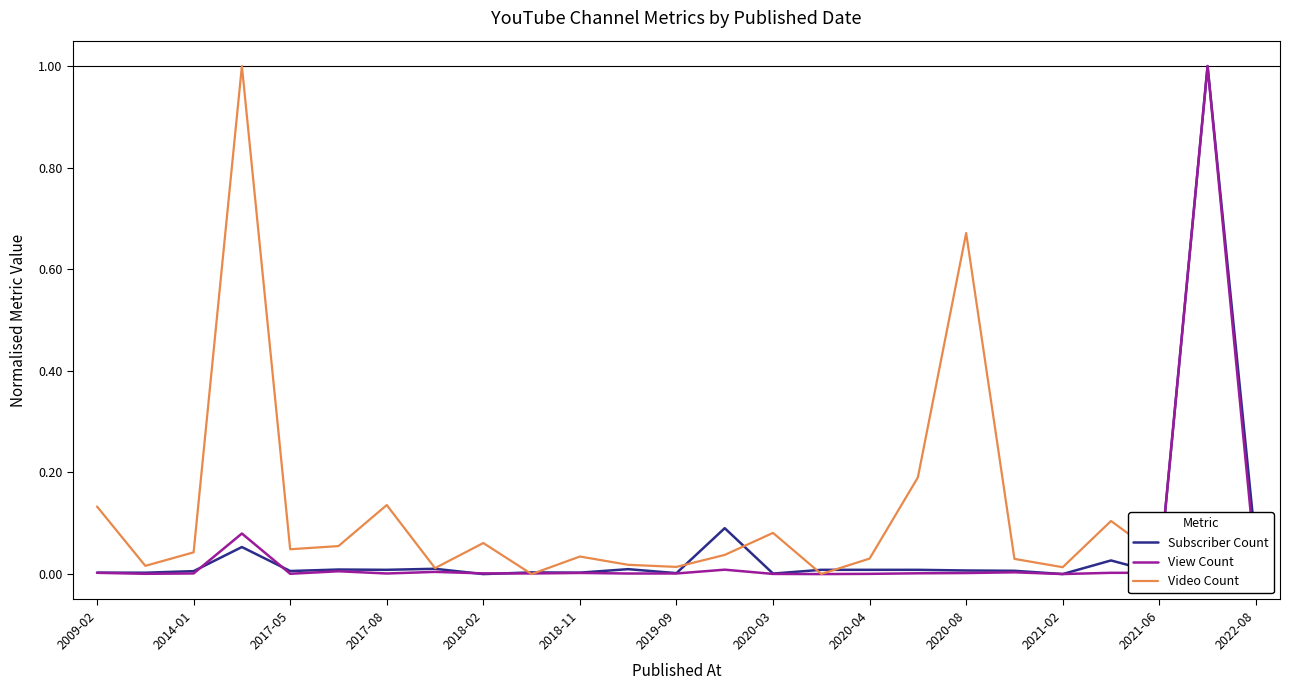

Which series has the largest total across all categories?

Video Count